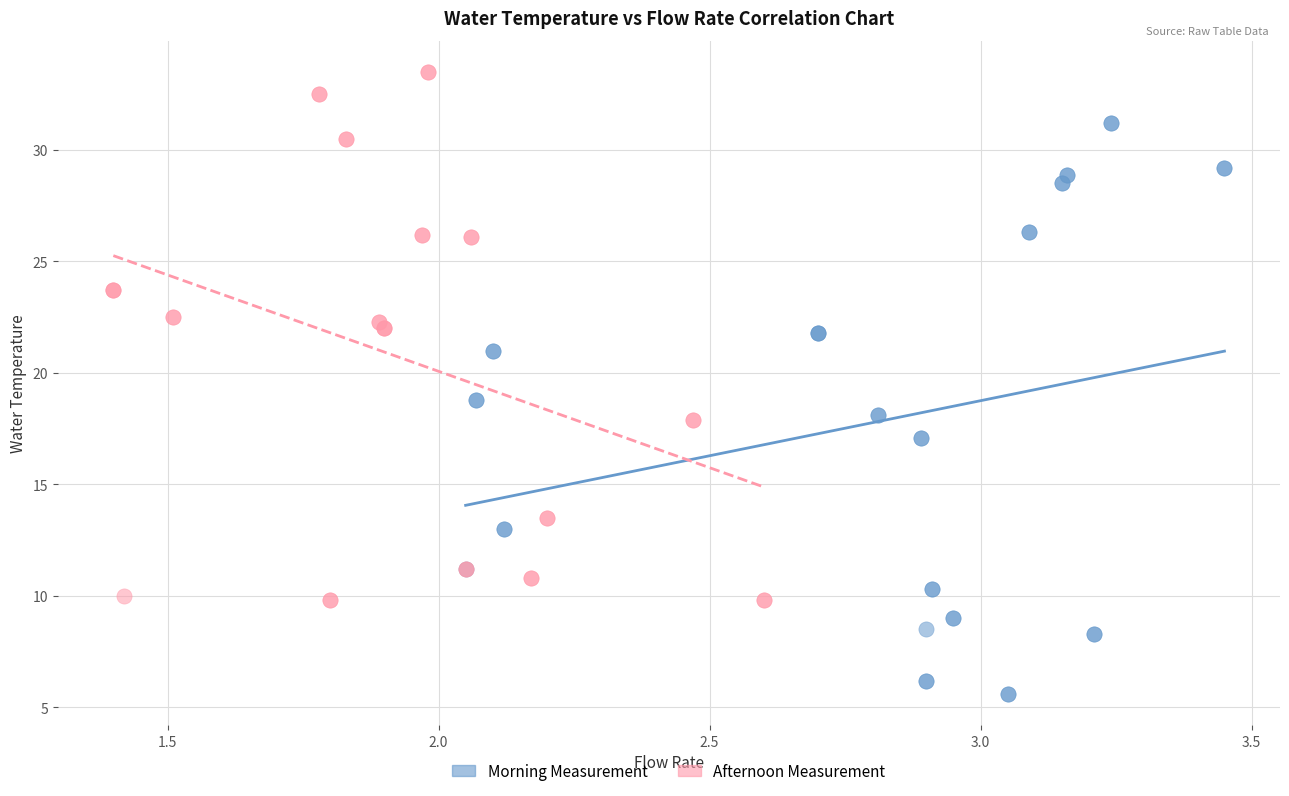

What are all the series names shown in the legend?

Morning Measurement, Afternoon Measurement